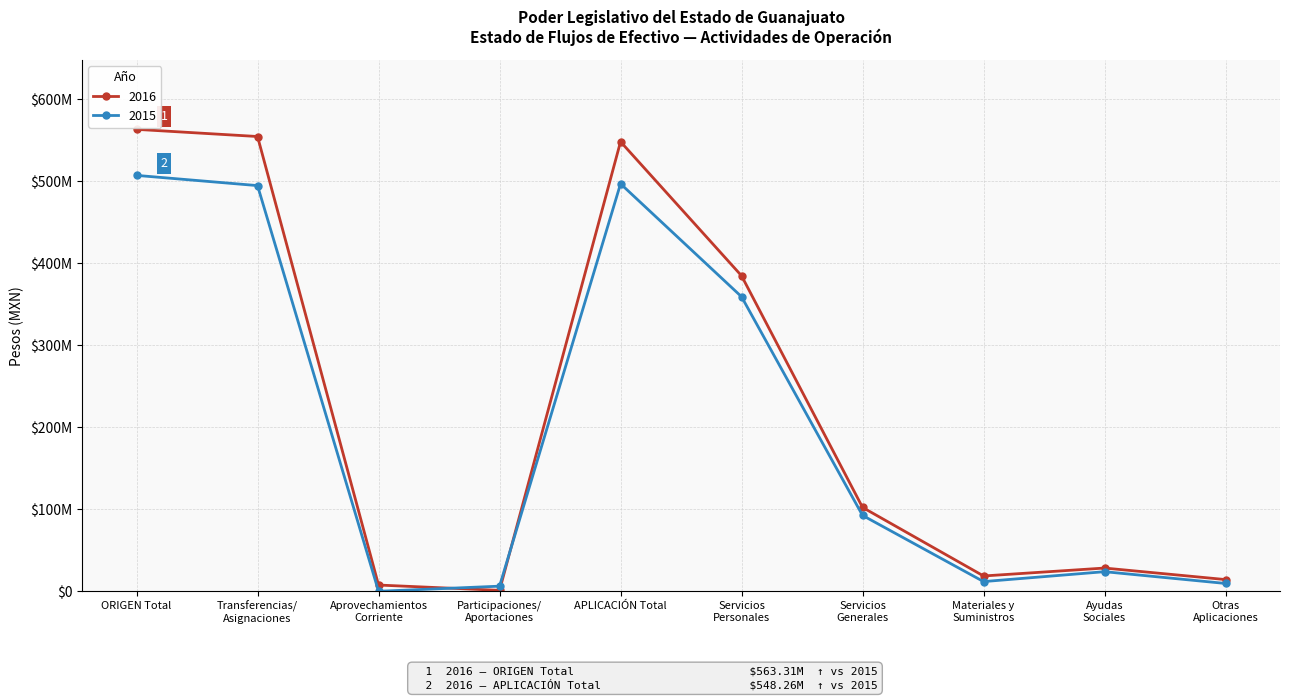

Reading right to left, list all the values displayed in this chart.

2016: 14257268.1	28323609.6	18658460.2	102273053.5	384747055.9	548259447.4	1125351.6	7599978.5	554583866.6	563309196.8
2015: 9528619.1	23890421.6	11810539.2	92518789.2	359196149.5	496944518.6	6220695.8	0.0	494712135.2	507168208.1